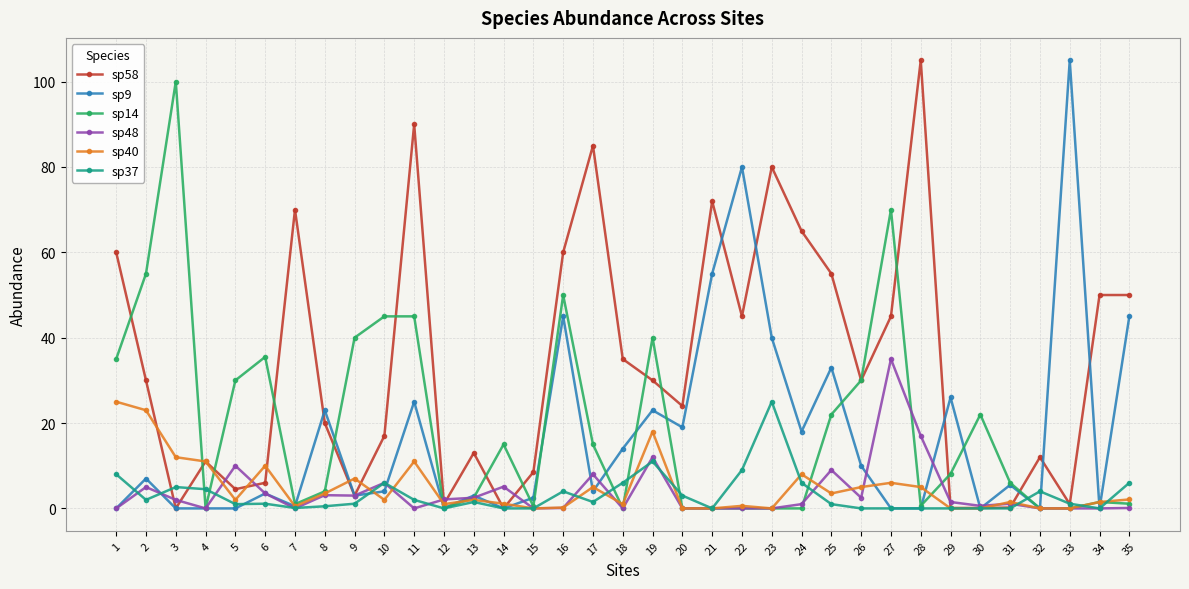

Which series changed the most between 27 and 30?

sp14